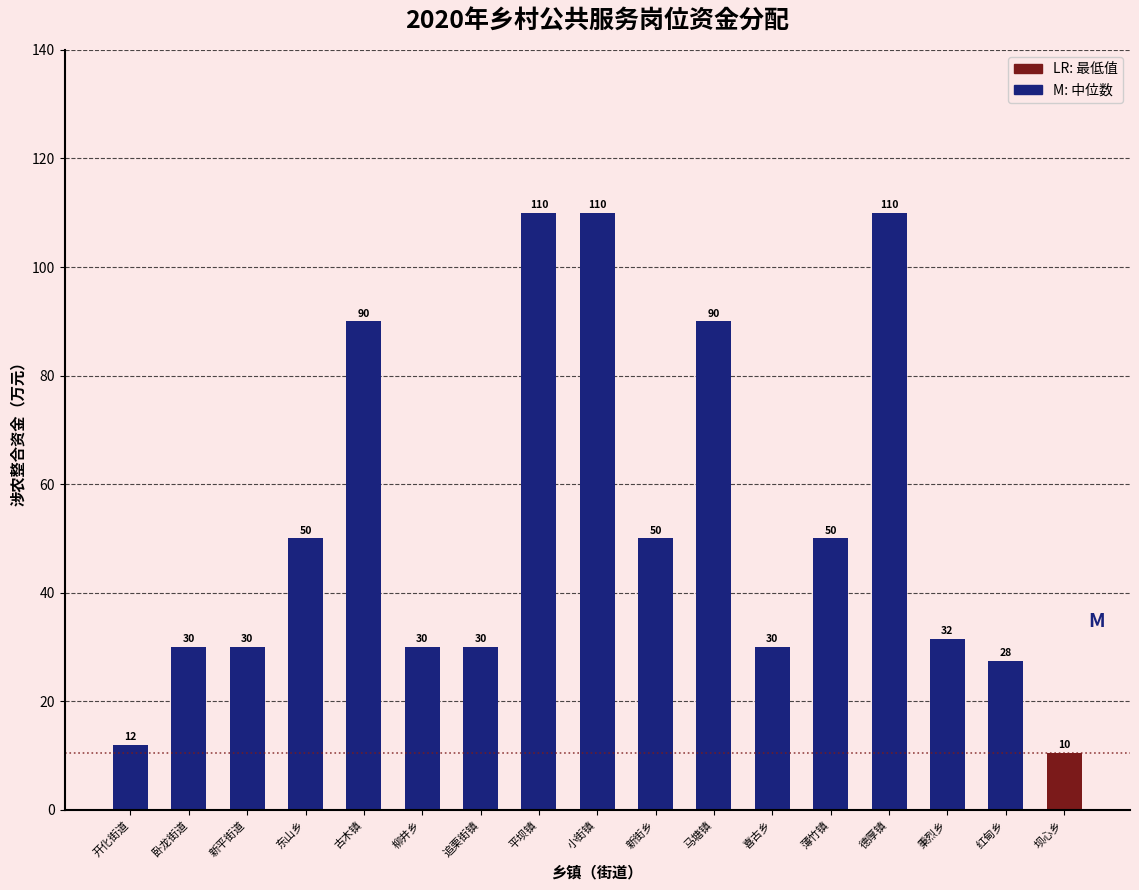

Which label corresponds to the smallest value in the chart?

坝心乡